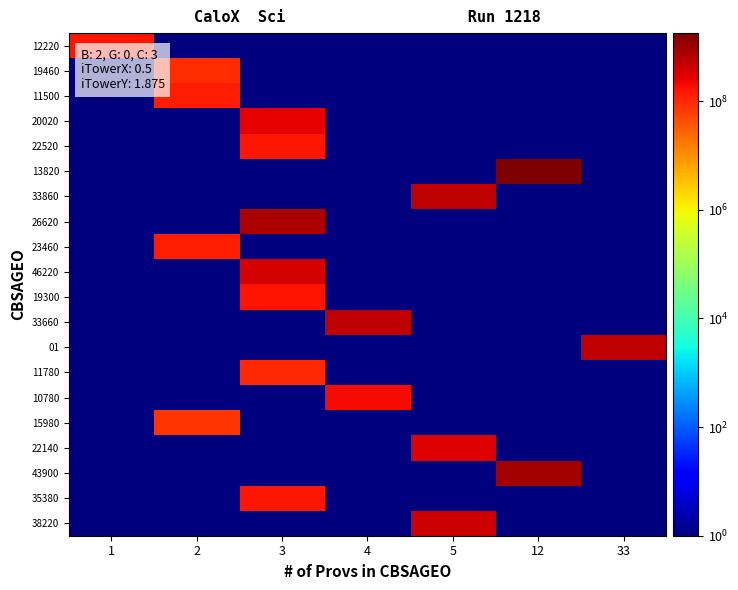

Which series has the widest spread of values?

13820